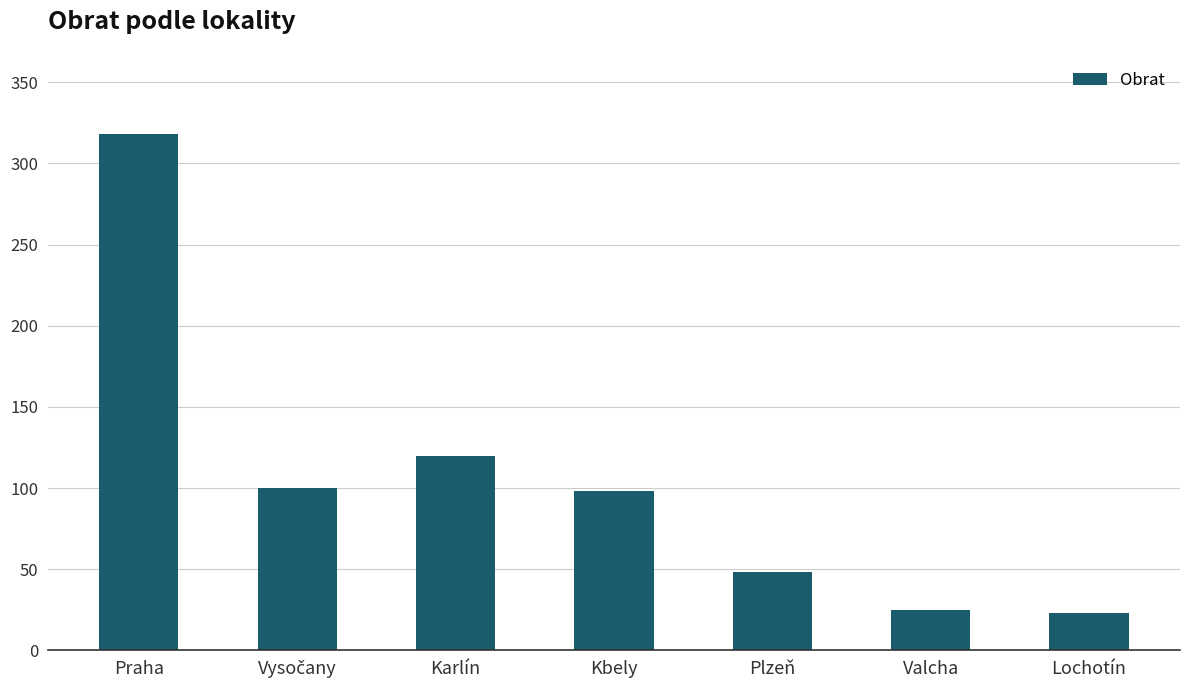

What is the average value?

105